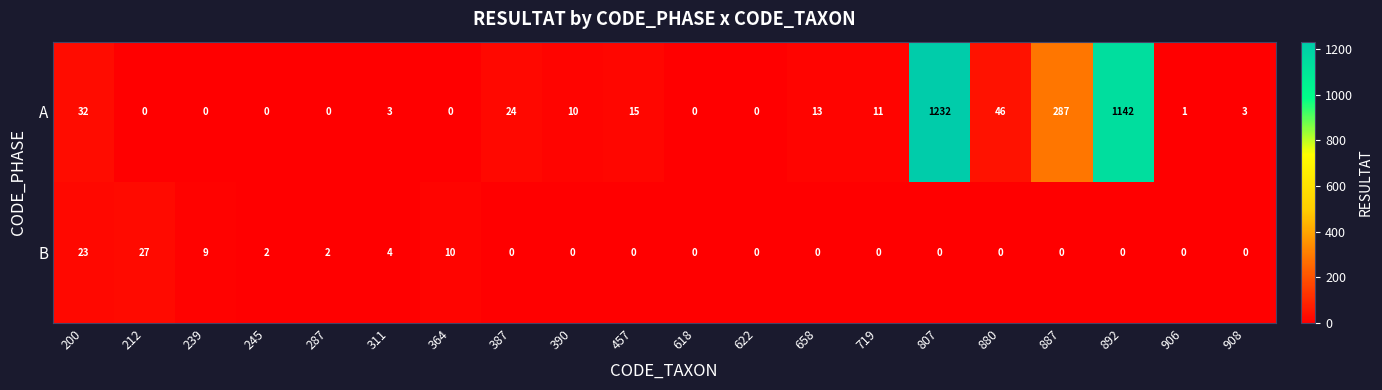

What is the difference between the maximum and minimum values in the A series?

1232